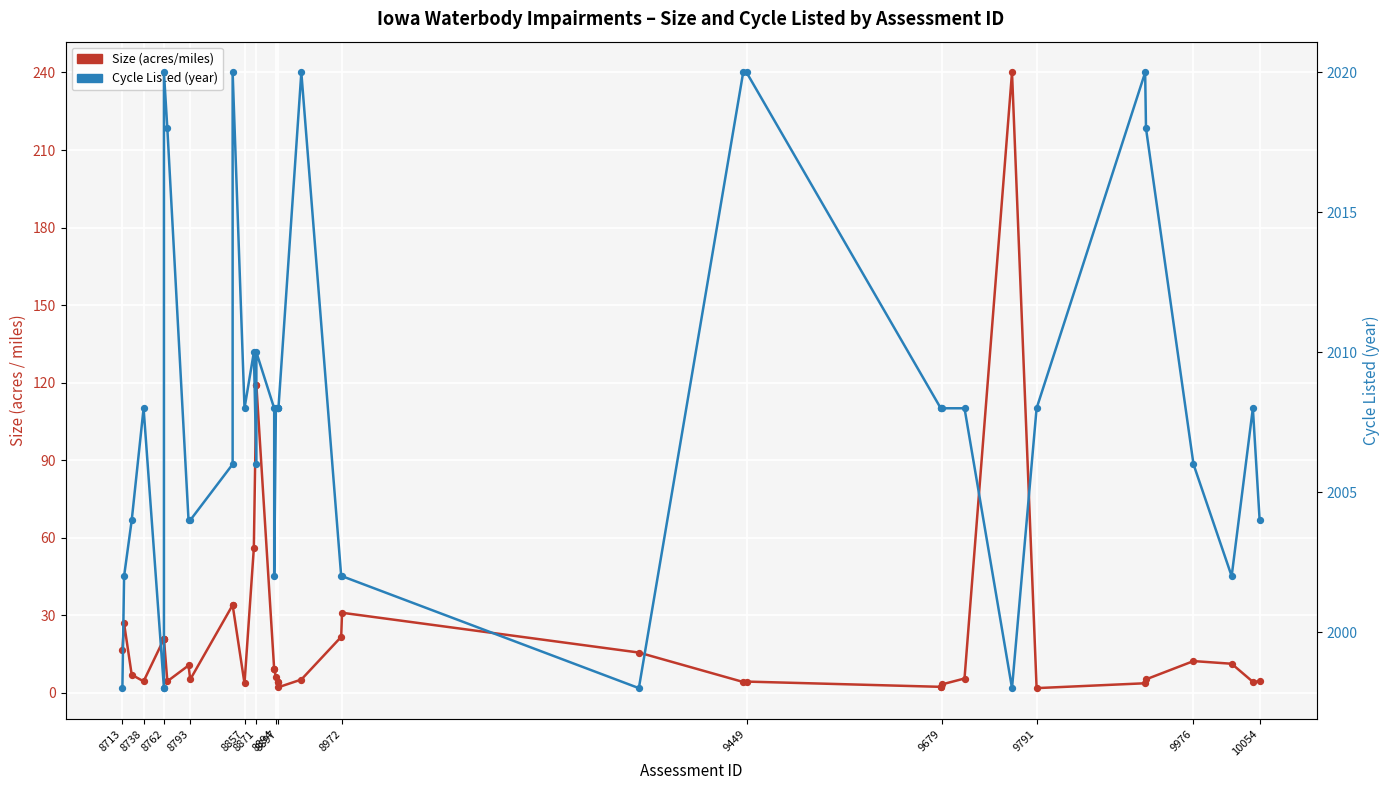

Which series contains the highest Y value?

Cycle Listed (year)